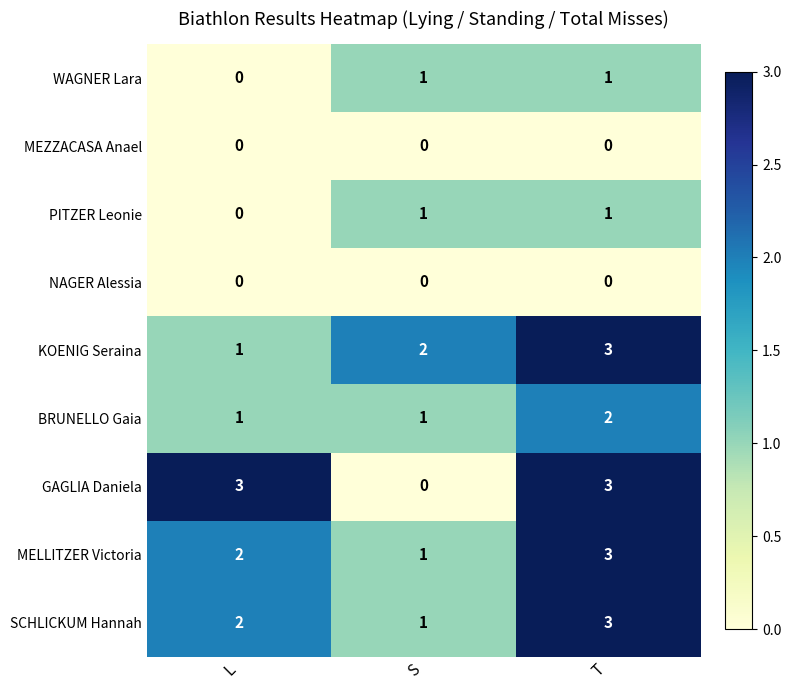

Where is GAGLIA Daniela nearest to the value 1?

S